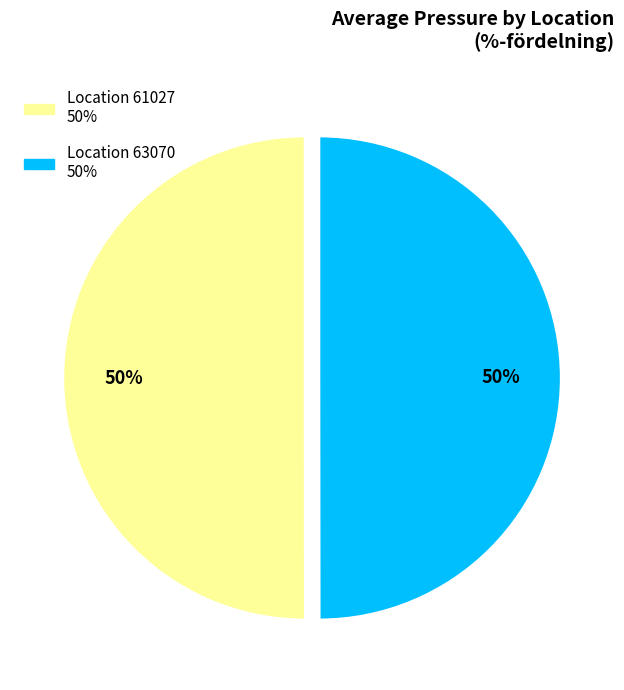

To the nearest percent, what is the average slice percentage?

50%